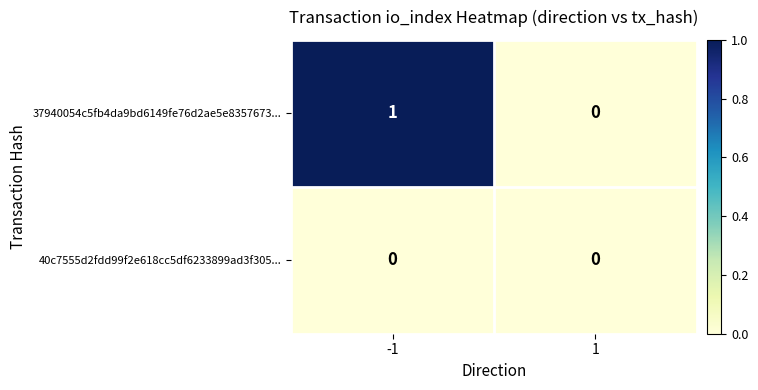

Which series has the largest total across all categories?

37940054c5fb4da9bd6149fe76d2ae5e8357673...